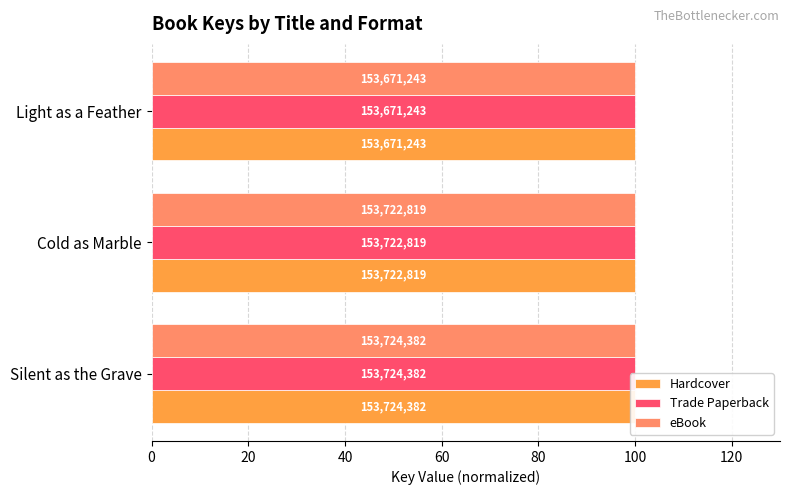

Which series has the widest spread of values?

Hardcover